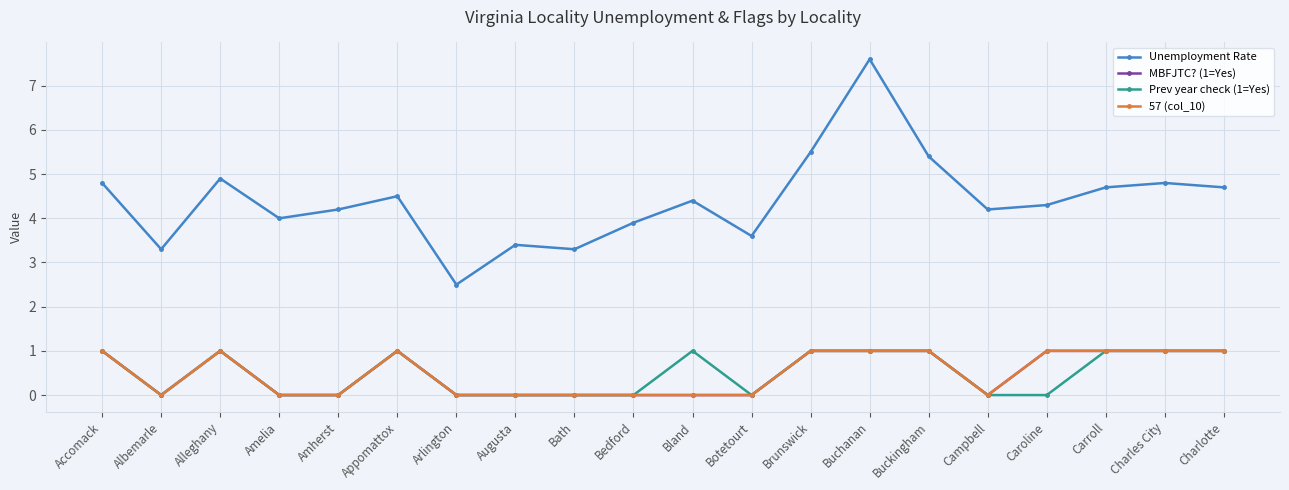

Reading left to right, list all the values displayed in this chart.

Unemployment Rate: 4.8	3.3	4.9	4.0	4.2	4.5	2.5	3.4	3.3	3.9	4.4	3.6	5.5	7.6	5.4	4.2	4.3	4.7	4.8	4.7
MBFJTC? (1=Yes): 1.0	0.0	1.0	0.0	0.0	1.0	0.0	0.0	0.0	0.0	0.0	0.0	1.0	1.0	1.0	0.0	1.0	1.0	1.0	1.0
Prev year check (1=Yes): 1.0	0.0	1.0	0.0	0.0	1.0	0.0	0.0	0.0	0.0	1.0	0.0	1.0	1.0	1.0	0.0	0.0	1.0	1.0	1.0
57 (col_10): 1.0	0.0	1.0	0.0	0.0	1.0	0.0	0.0	0.0	0.0	0.0	0.0	1.0	1.0	1.0	0.0	1.0	1.0	1.0	1.0